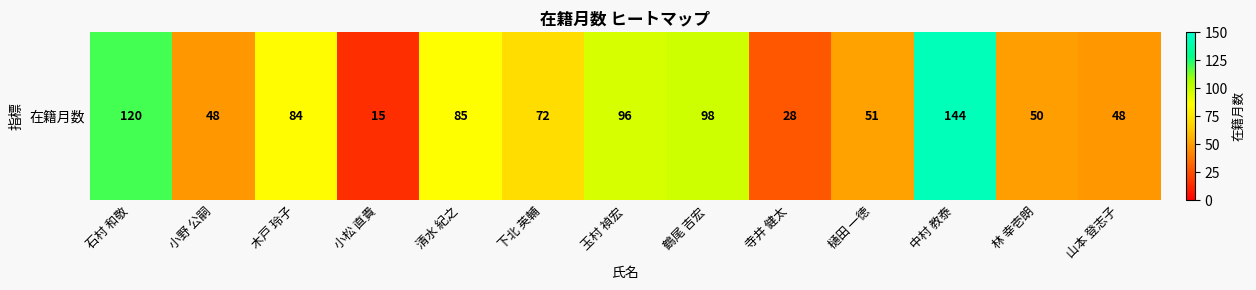

Approximately how many times larger is the value at 玉村 禎宏 compared to 山本 登志子?

2.0